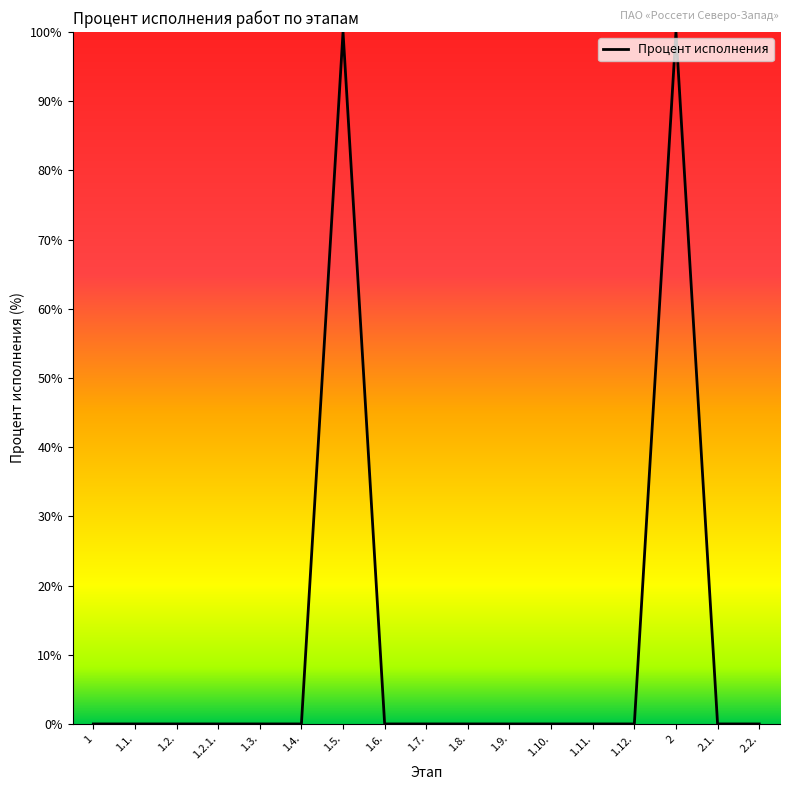

True or false: there are more than 1 points higher than both neighbors.

True